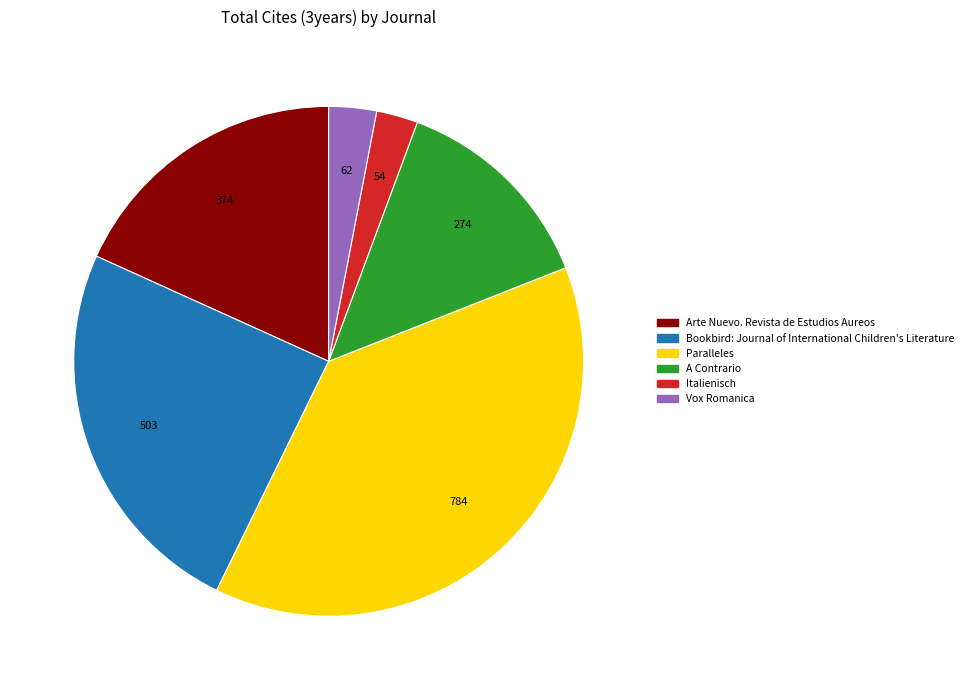

Approximately how many times larger is the value at Italienisch compared to Vox Romanica?

0.9